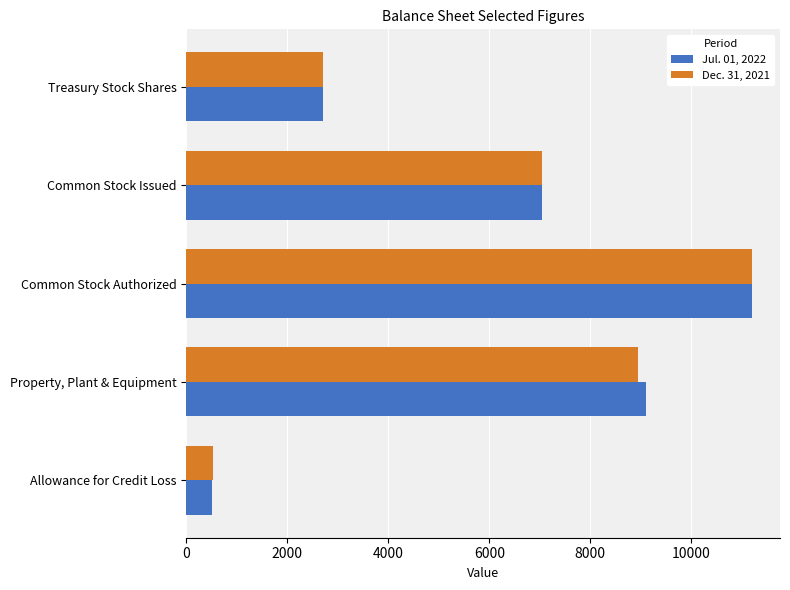

Which category has the highest value across all series?

Common Stock Authorized